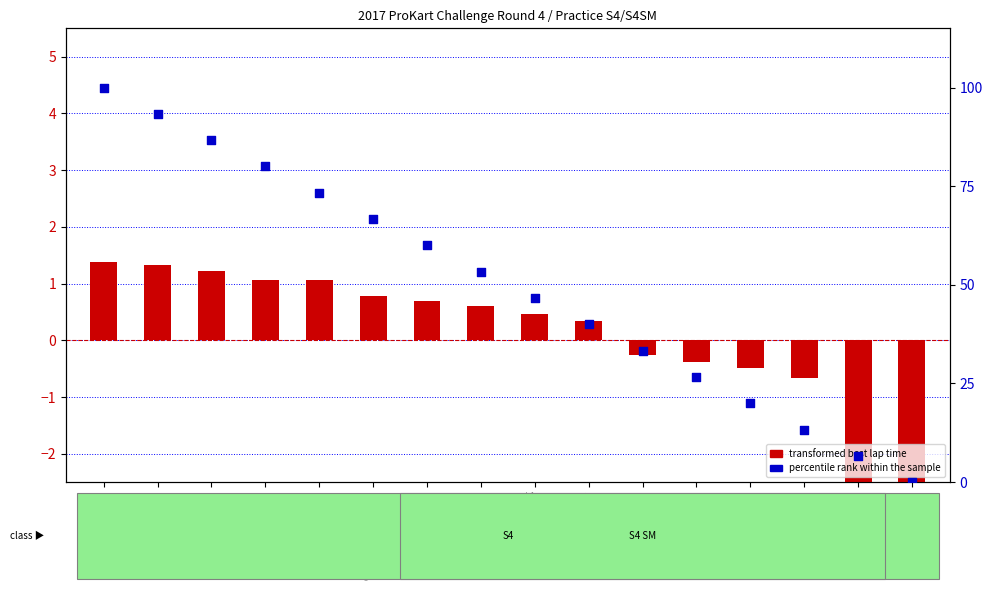

What are all the series names shown in the legend?

transformed best lap time, percentile rank within the sample